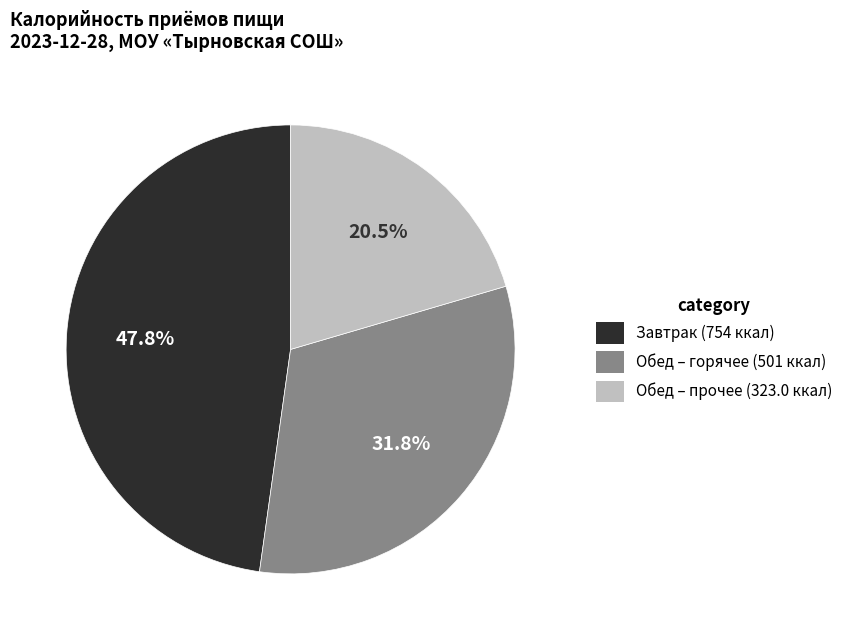

Is there any slice that represents more than half of the pie?

No